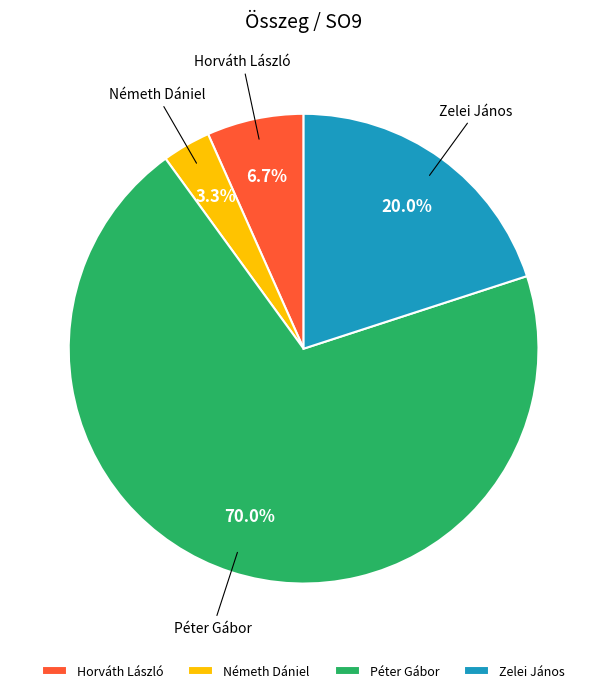

To the nearest percent, what is the average slice percentage?

25%